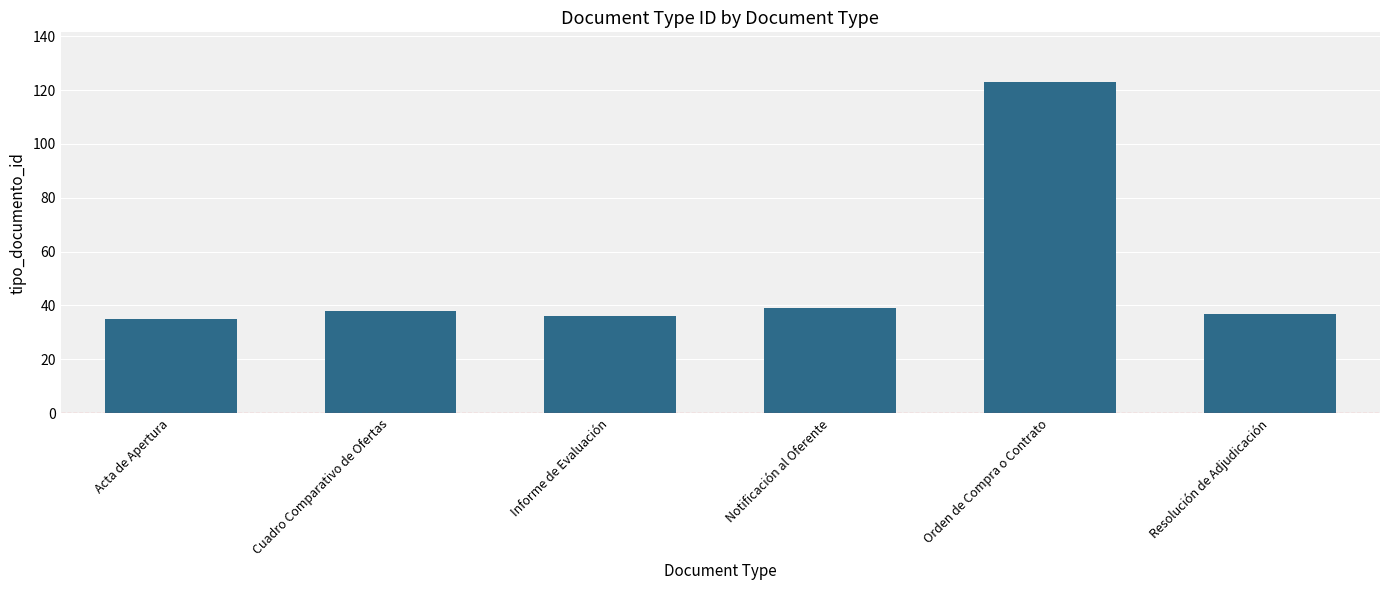

What is the greatest value displayed?

123